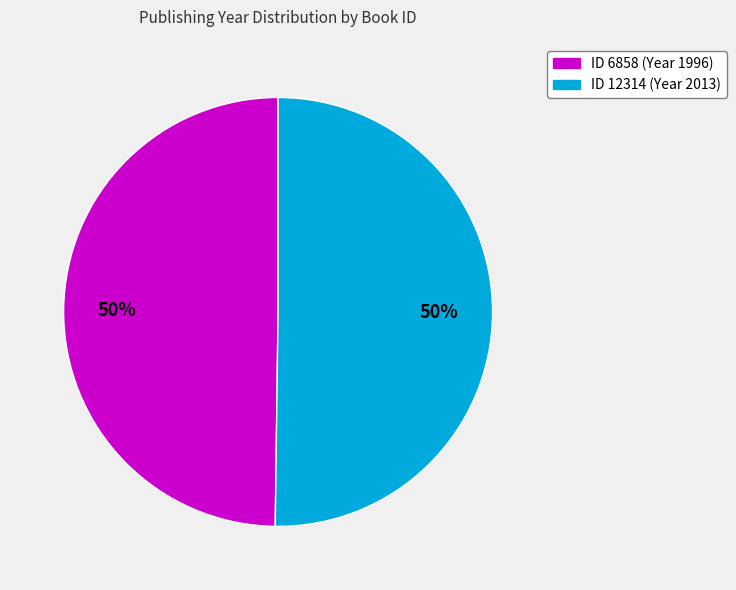

The ID 12314 (Year 2013) slice represents 50% of the pie. True or false?

True